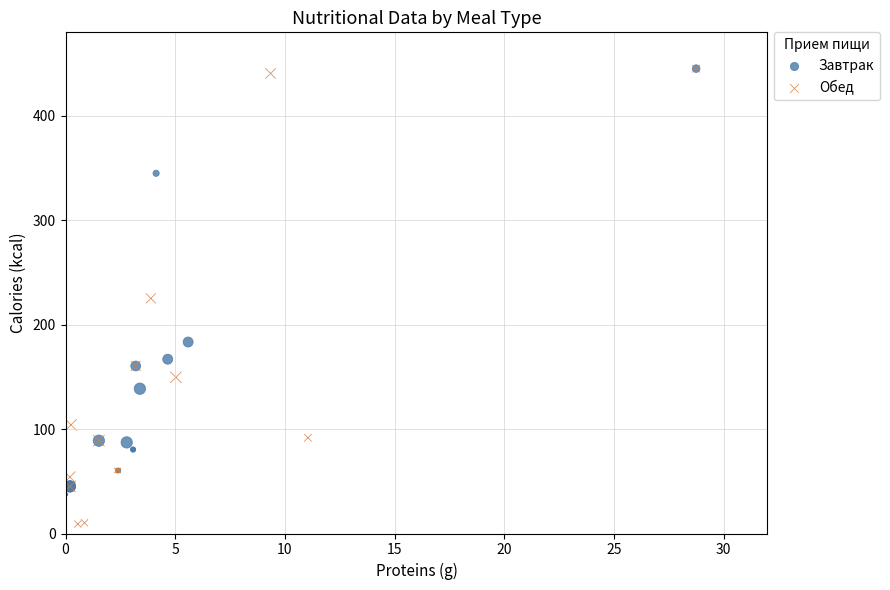

Which series contains the lowest Y value?

Обед